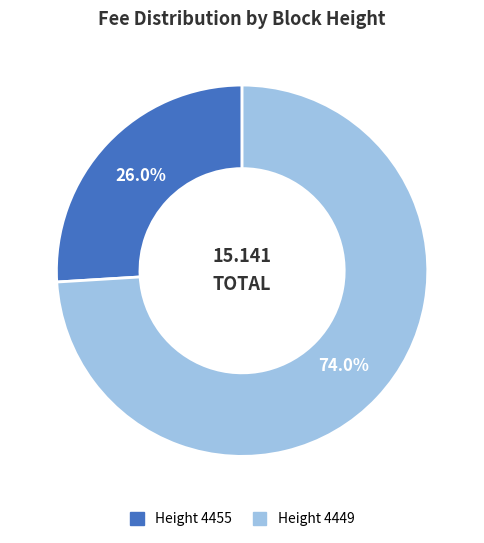

Does Height 4449 account for over 50% of the chart?

Yes